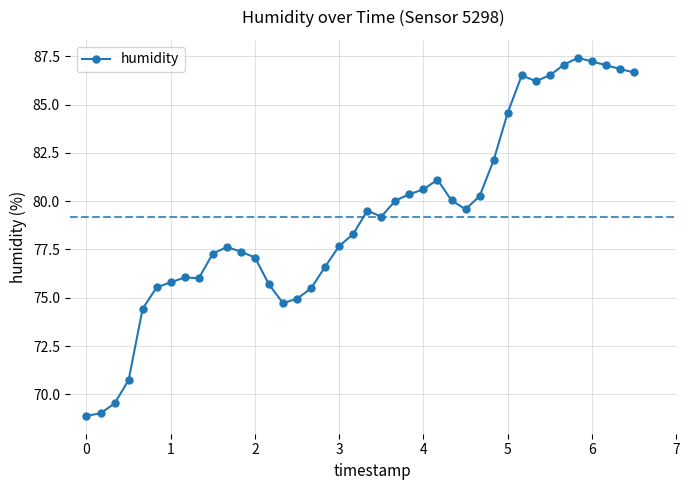

What is the average value?

79.2